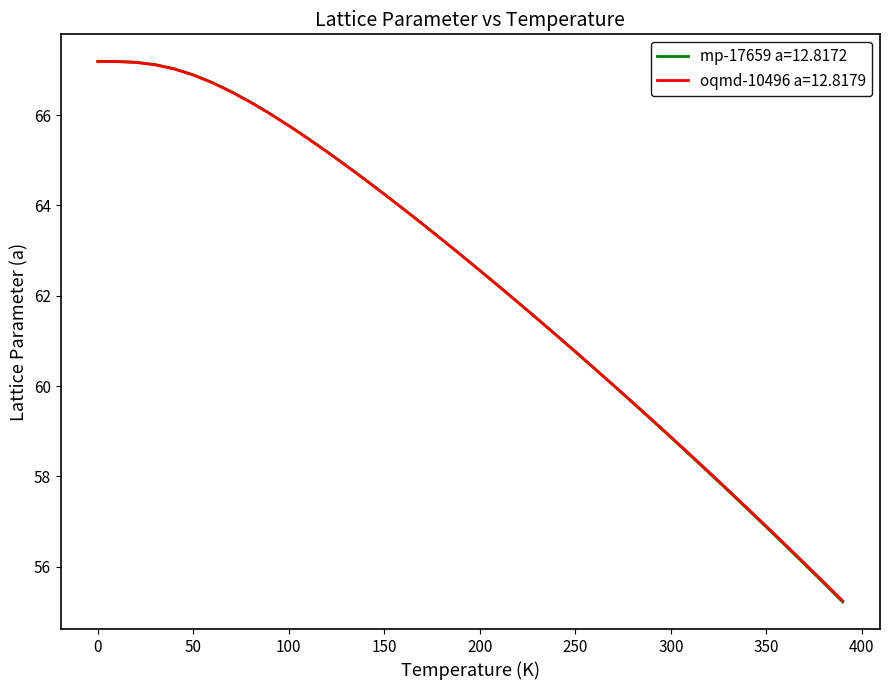

What is the maximum value for mp-17659 a=12.8172?

67.2